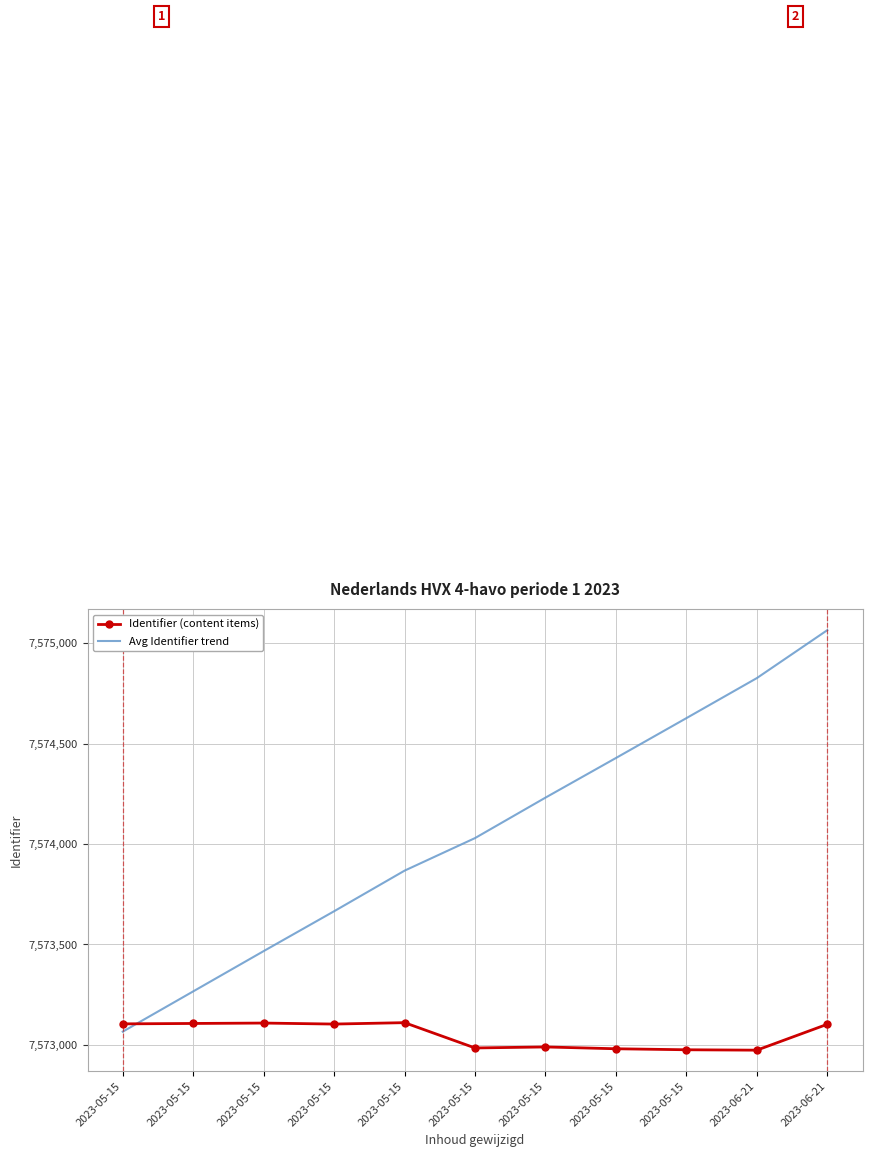

What are all the series names shown in the legend?

Identifier (content items), Avg Identifier trend